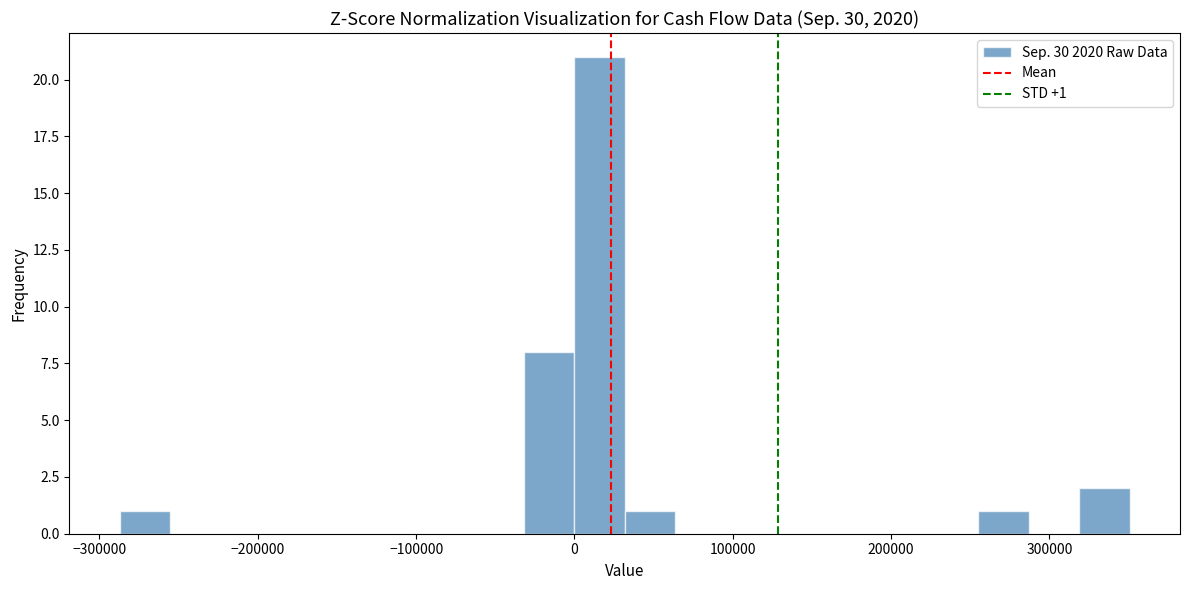

Read against the x-axis, roughly where is the centre of the tallest bar?

20000